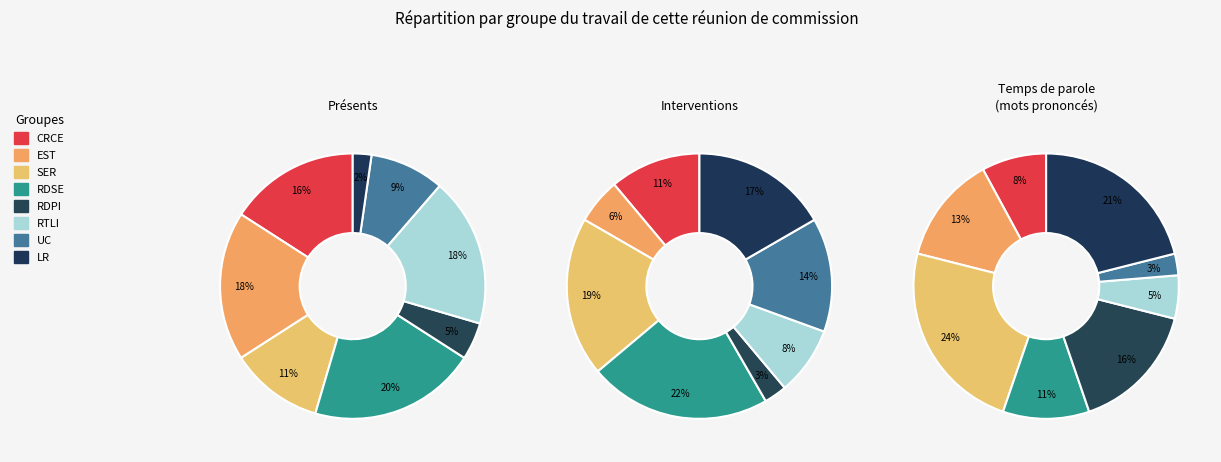

To the nearest percent, what is the difference between the largest and smallest slice percentages?

18%